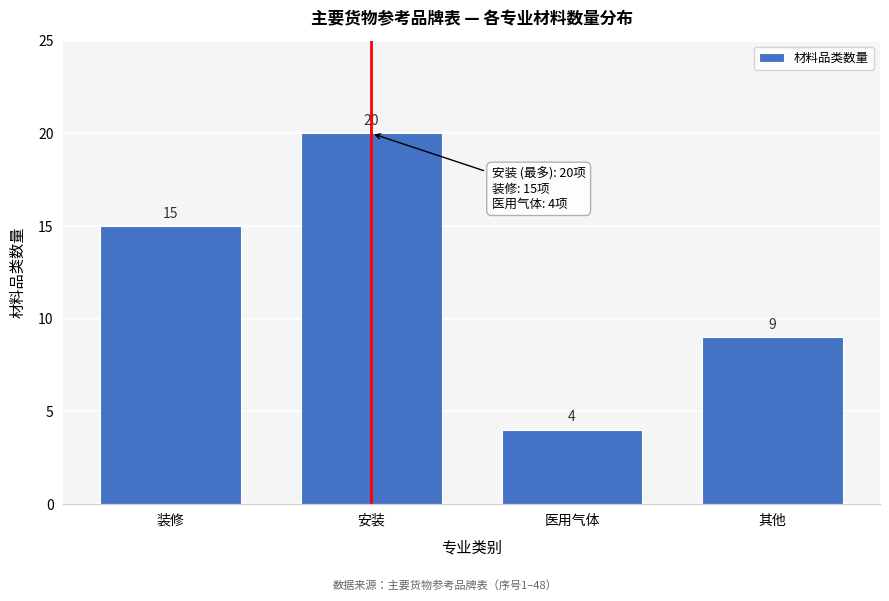

Reading left to right, what are all the values shown in this chart?

装修=15	安装=20	医用气体=4	其他=9